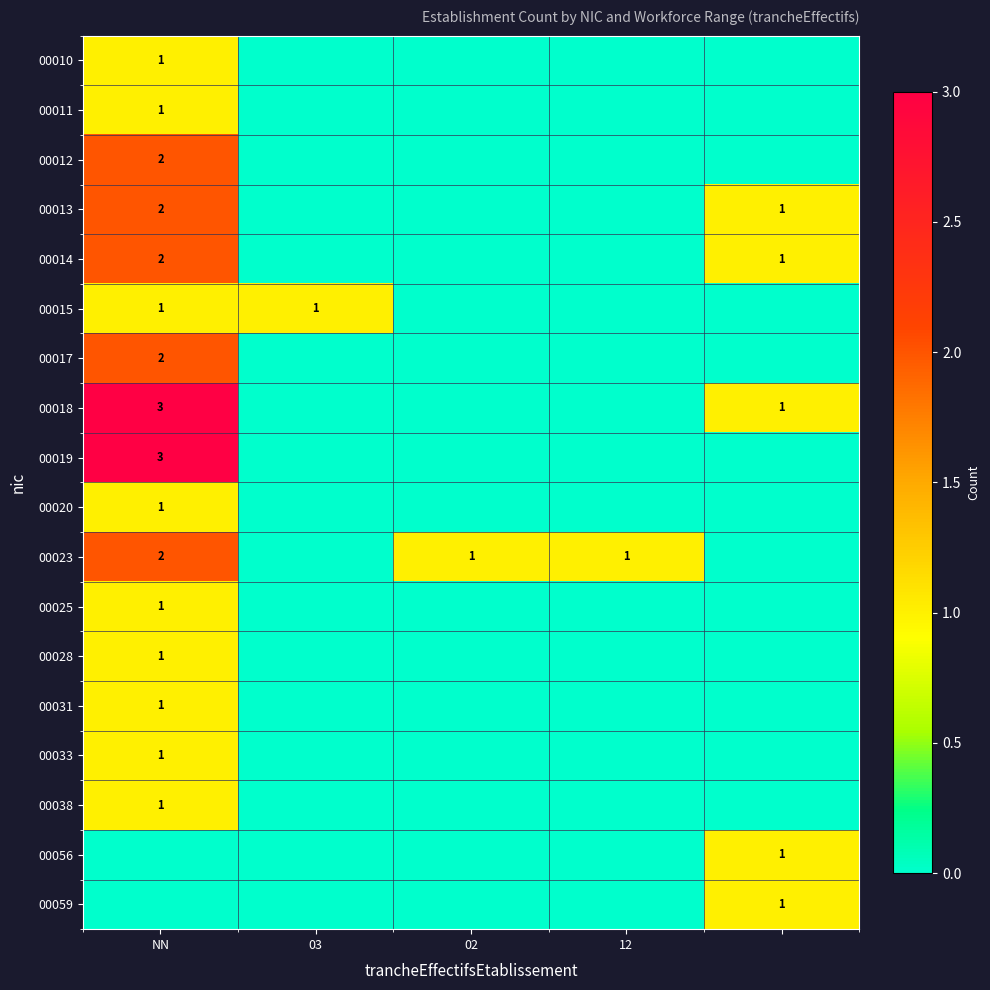

Between 12 and 4, which is larger?

12